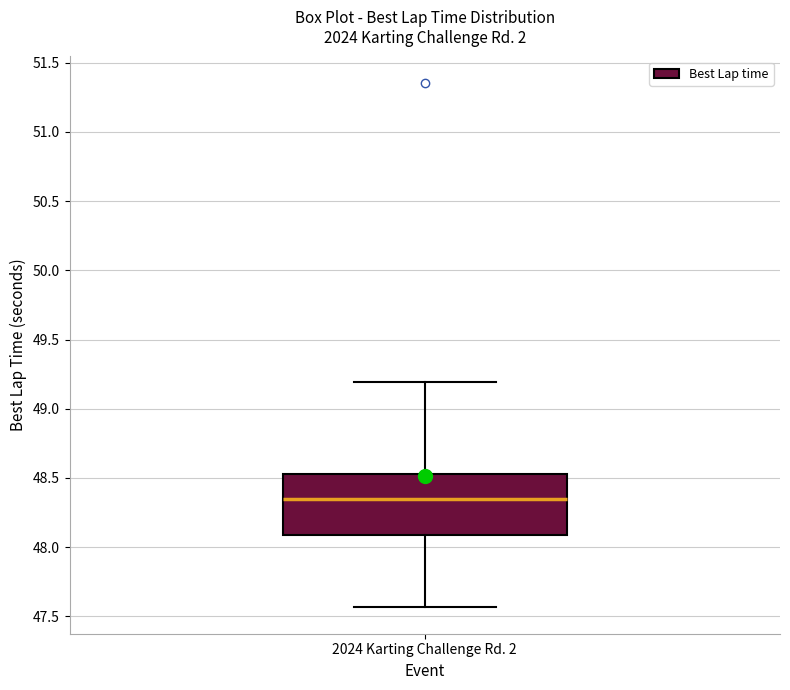

Transcribe this box plot: give where the median line is, the range the box spans, and where the two whiskers end, as read against the y-axis. The values are not printed on the chart, so give them approximately, as read against the axis.

median 48.35, box 48.10 to 48.55, whiskers 47.55 to 49.20